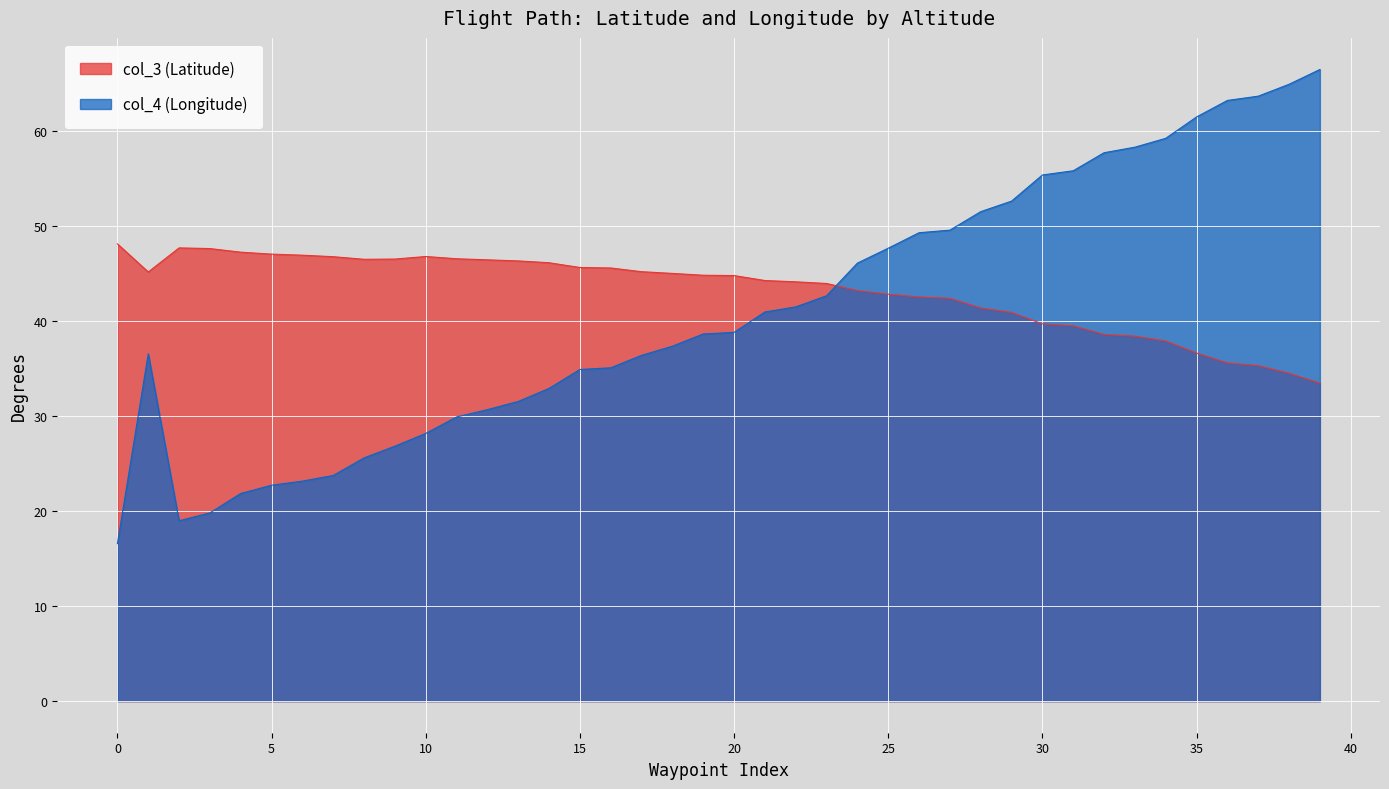

What is the total value across all series at 35000?

66.7